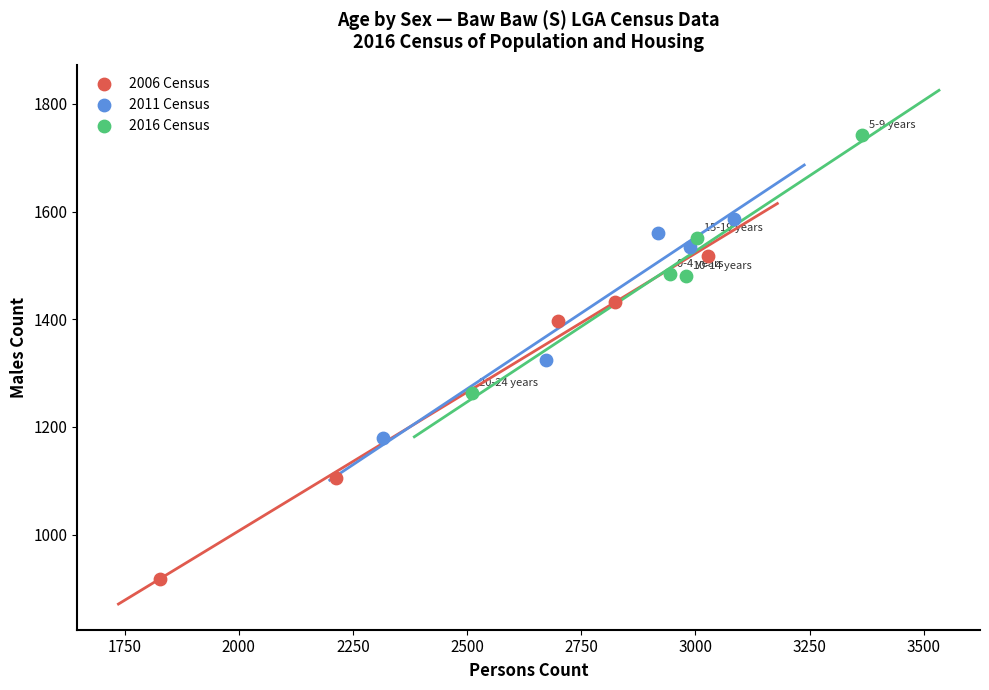

What are all the series names shown in the legend?

2006 Census, 2011 Census, 2016 Census